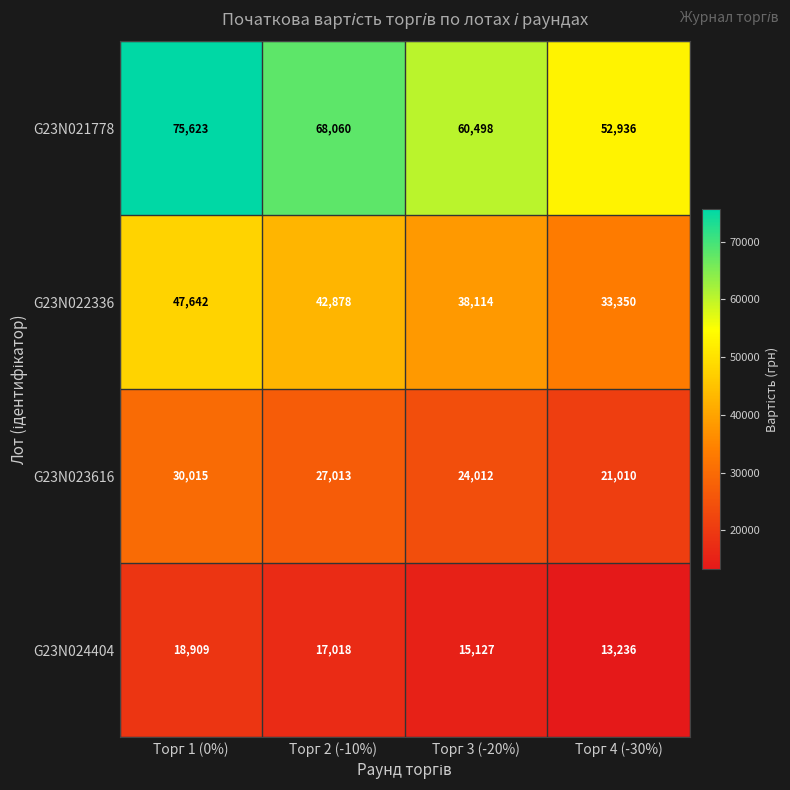

The value of G23N023616 at Торг 4 (-30%) is 21010. True or false?

True